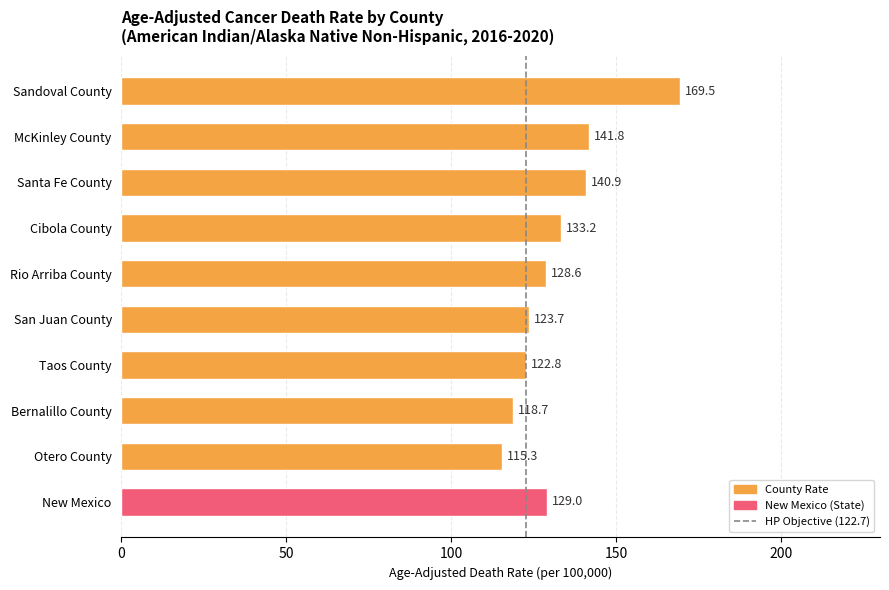

What is the difference between the values at San Juan County and Sandoval County?

45.8